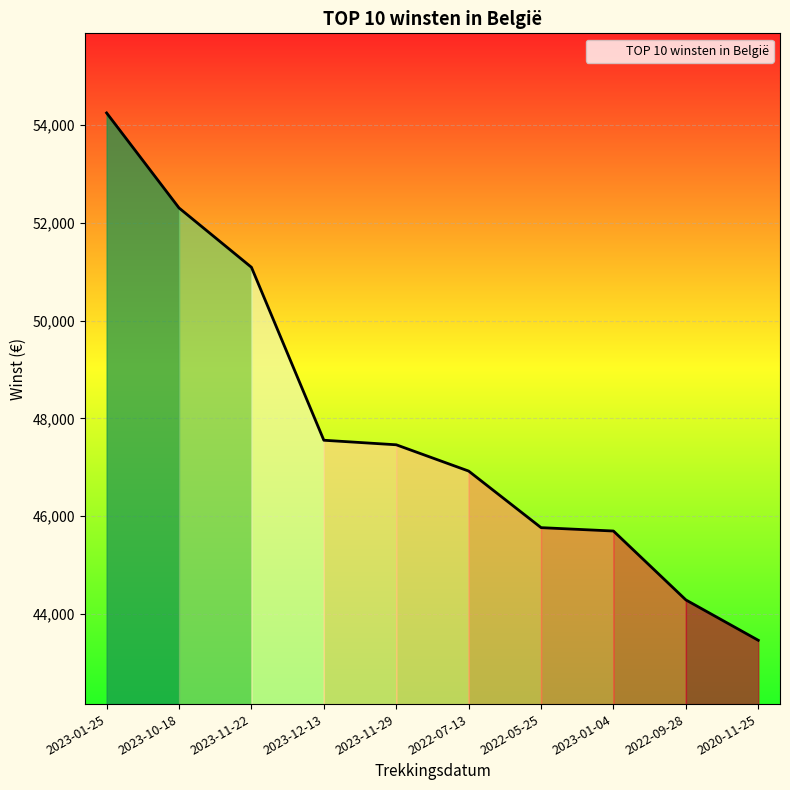

At which label does the data first exceed 47461?

2023-01-25